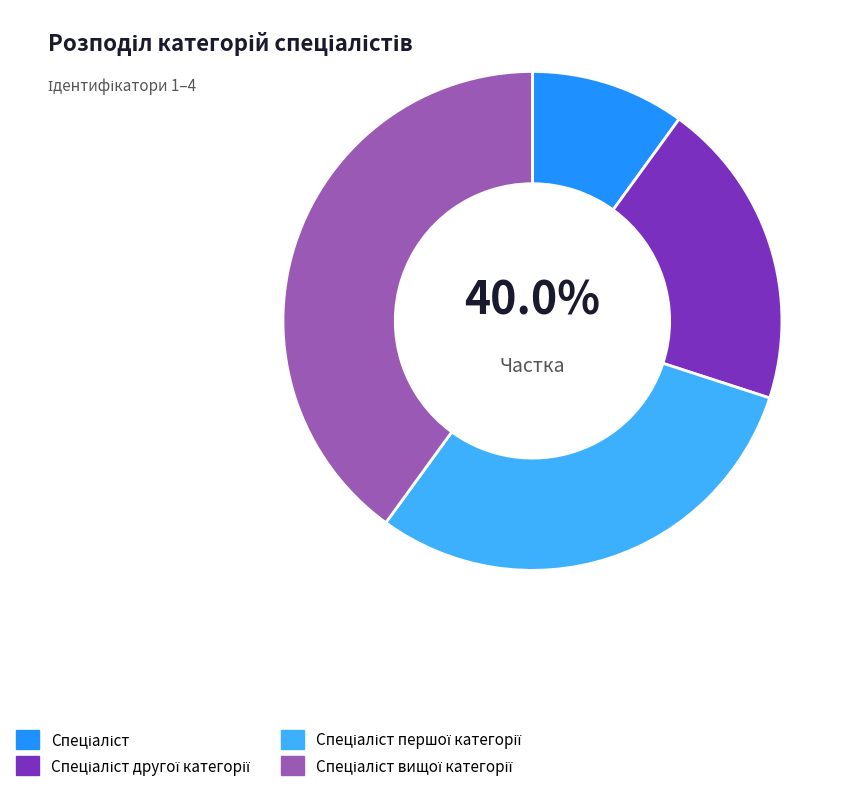

What portion of the pie excludes Спеціаліст другої категорії?

80.0%